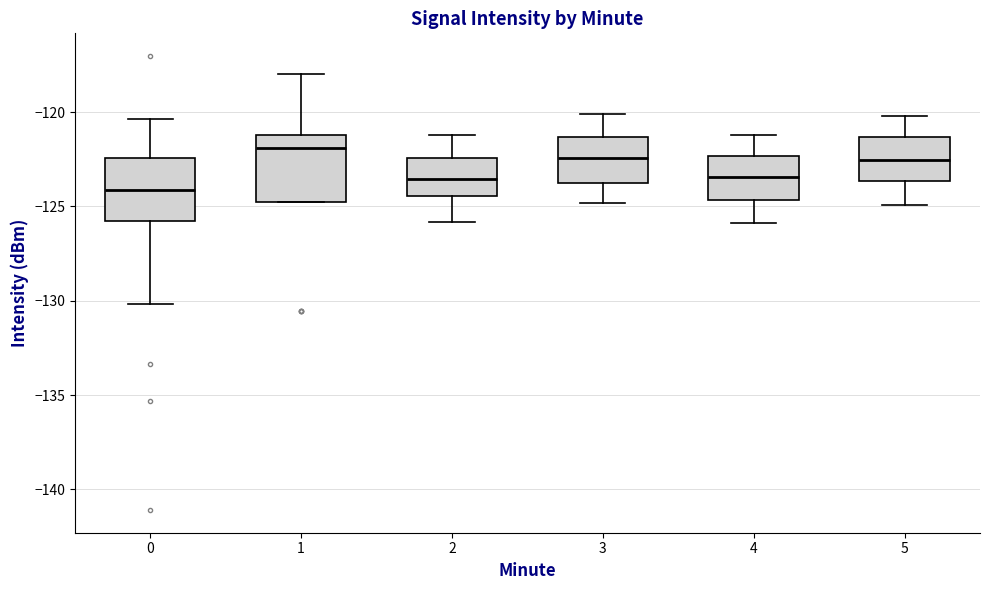

Reading left to right, transcribe this box plot: for each box, give where its median line is, the range the box spans, and where its two whiskers end, as read against the y-axis. The values are not printed on the chart, so give them approximately, as read against the axis.

0: median -124.0, box -126.0 to -122.5, whiskers -130.0 to -120.5
1: median -122.0, box -124.5 to -121.0, whiskers -125.0 to -118.0
2: median -123.5, box -124.5 to -122.5, whiskers -126.0 to -121.0
3: median -122.5, box -124.0 to -121.5, whiskers -125.0 to -120.0
4: median -123.5, box -124.5 to -122.5, whiskers -126.0 to -121.0
5: median -122.5, box -123.5 to -121.5, whiskers -125.0 to -120.0